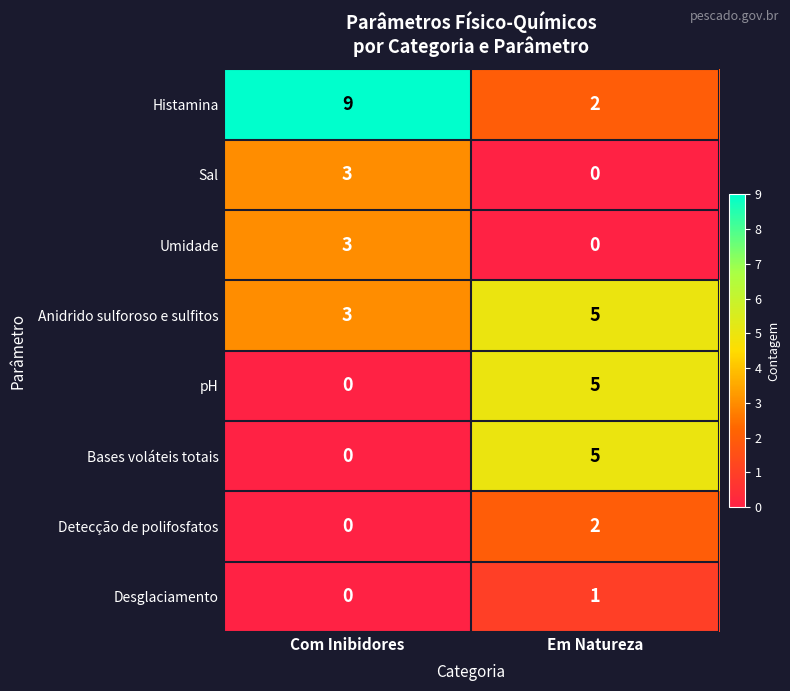

The value of Anidrido sulforoso e sulfitos at Em Natureza is 7. True or false?

False